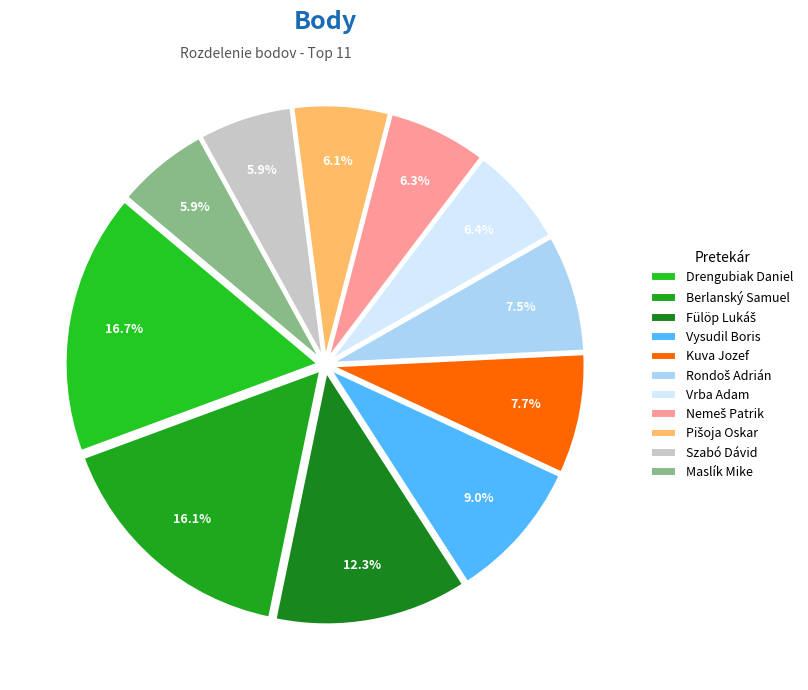

Is Berlanský Samuel the majority of the pie?

No